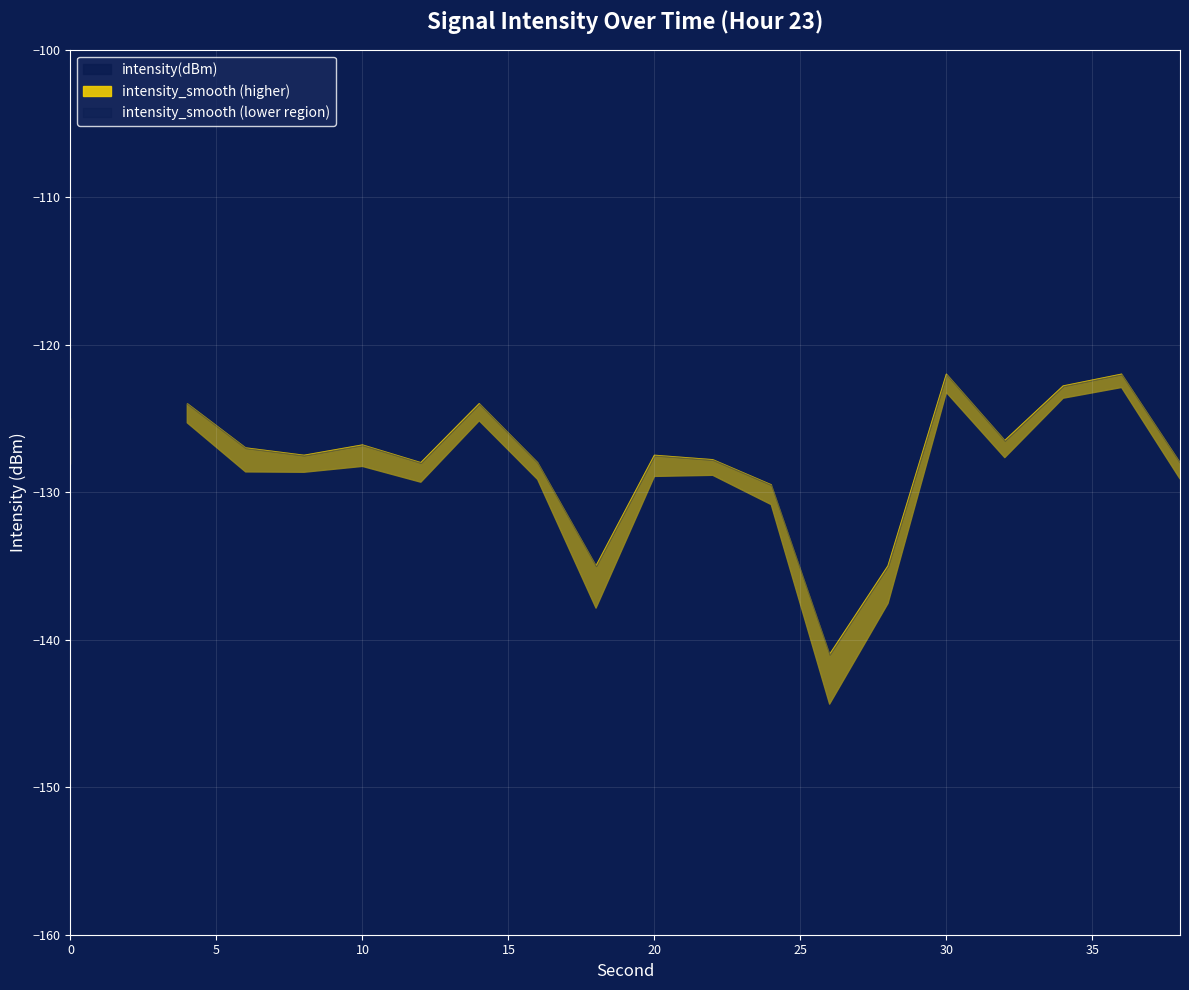

The intensity(dBm) series shows -128.6 at 8. True or false?

True